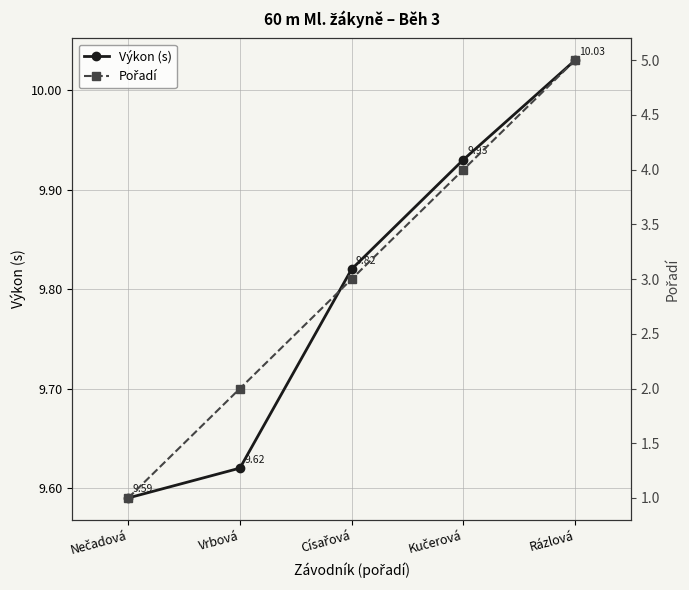

What is the difference between the highest and lowest values at Vrbová?

7.6